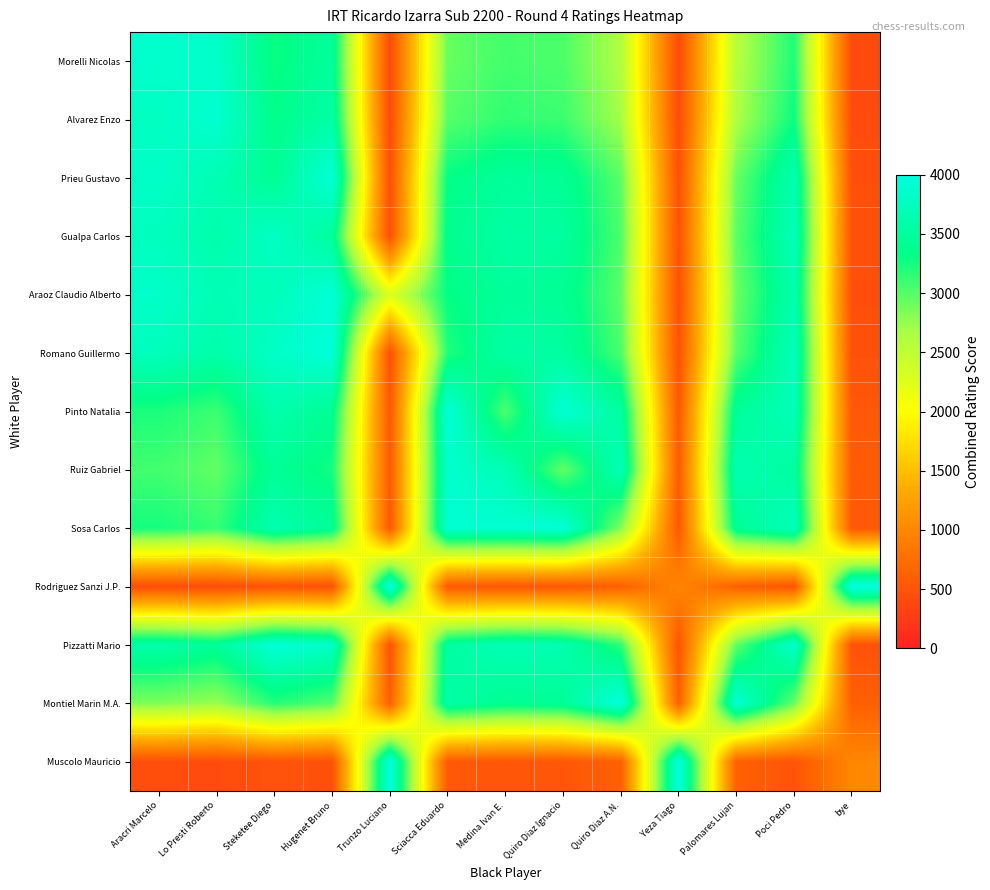

Rank the series at Palomares Lujan from lowest to highest value.

Rodriguez Sanzi J.P., Muscolo Mauricio, Morelli Nicolas, Alvarez Enzo, Araoz Claudio Alberto, Prieu Gustavo, Pizzatti Mario, Gualpa Carlos, Romano Guillermo, Sosa Carlos, Pinto Natalia, Ruiz Gabriel, Montiel Marin M.A.